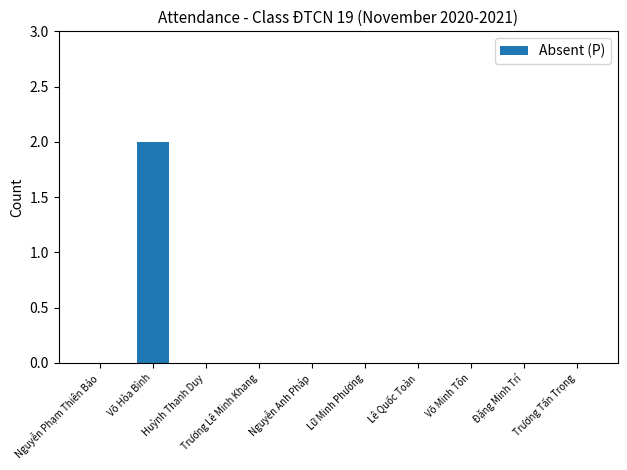

The value at Võ Minh Tôn is -1. True or false?

False